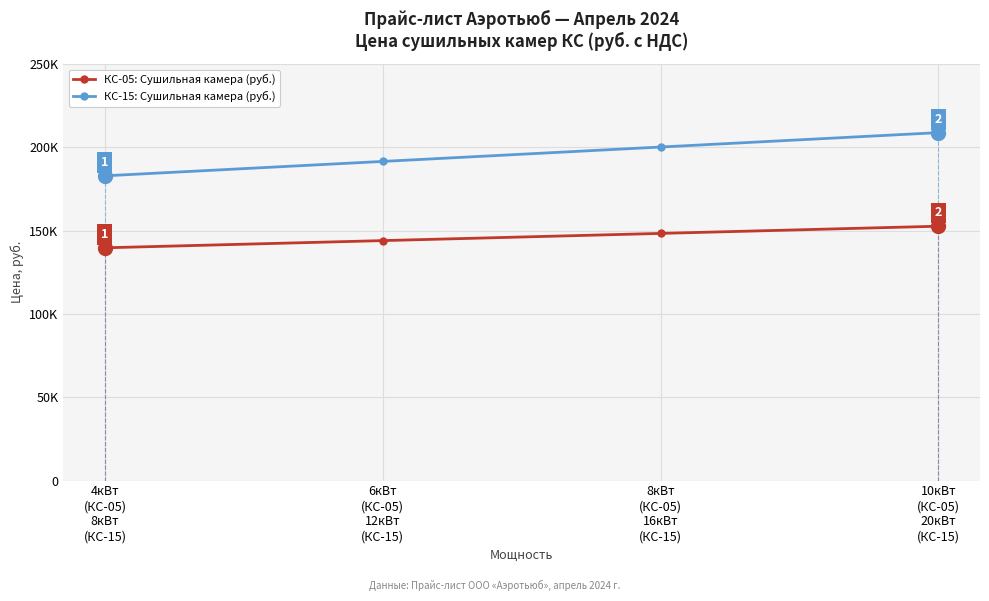

True or false: КС-05: Сушильная камера (руб.) and КС-15: Сушильная камера (руб.) intersect in this chart.

False